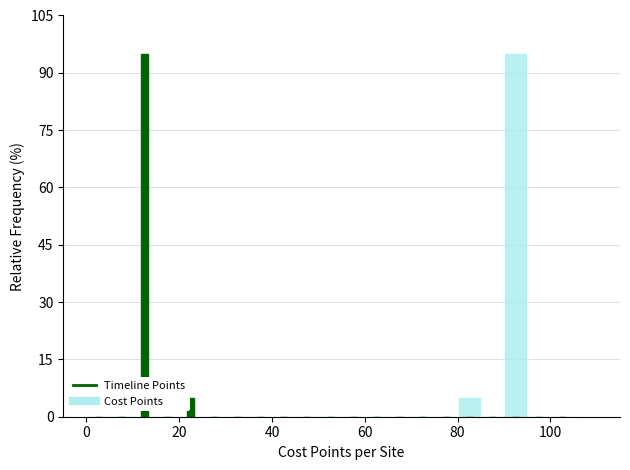

What is the highest value of the Timeline Points series?

95